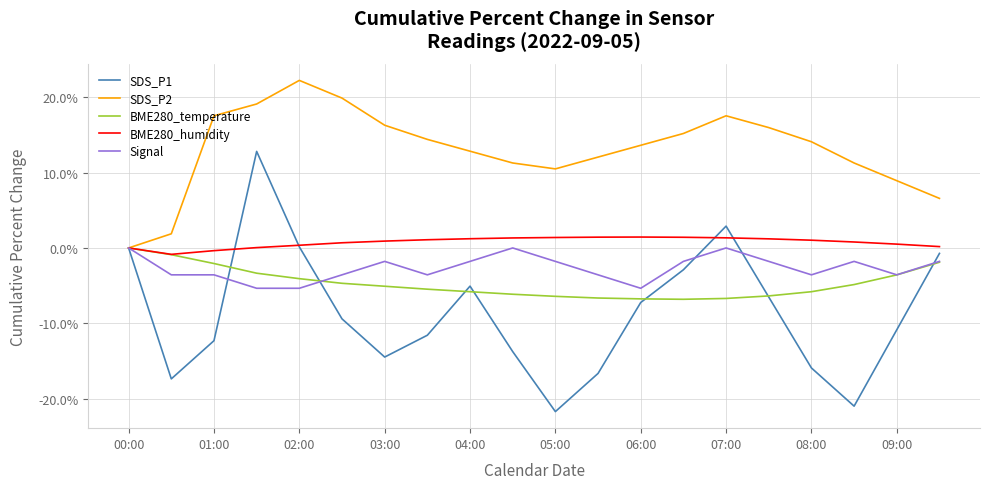

What is the sum of all BME280_temperature values?

-93.5